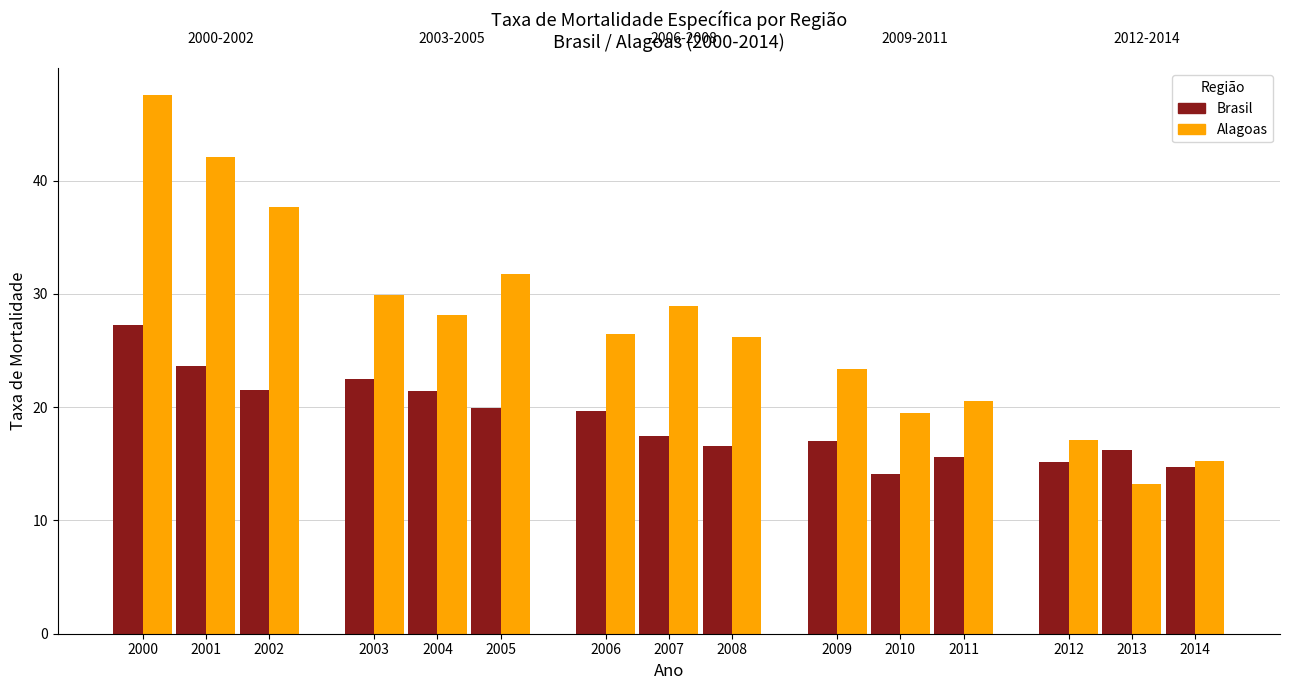

What is the spread (max minus min) of values at 2011?

4.9